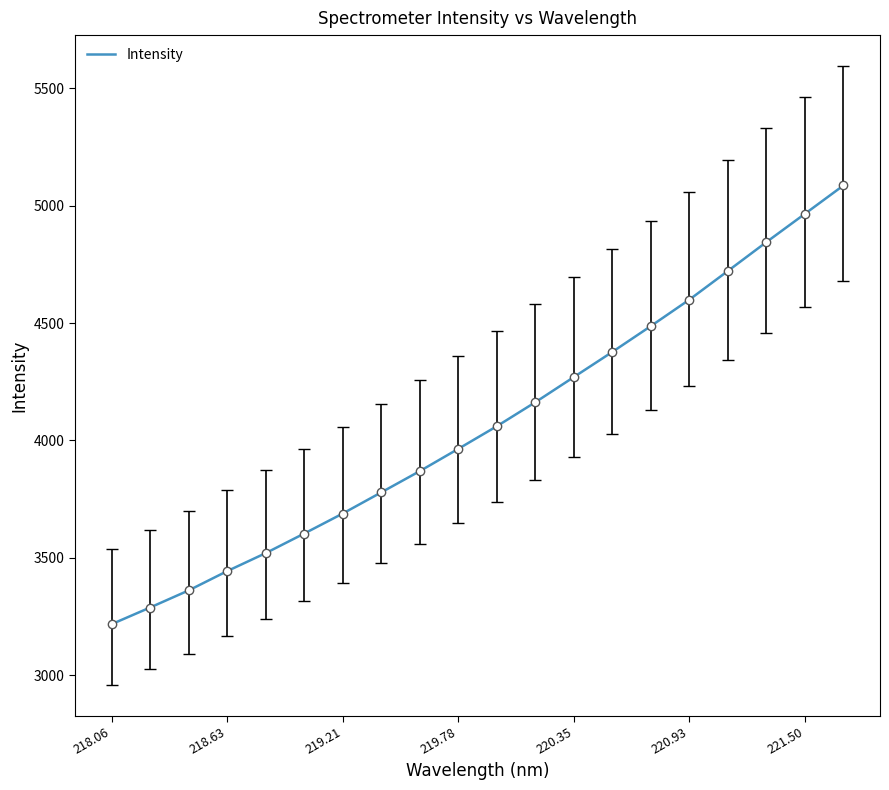

What is the smallest value displayed?

3217.5